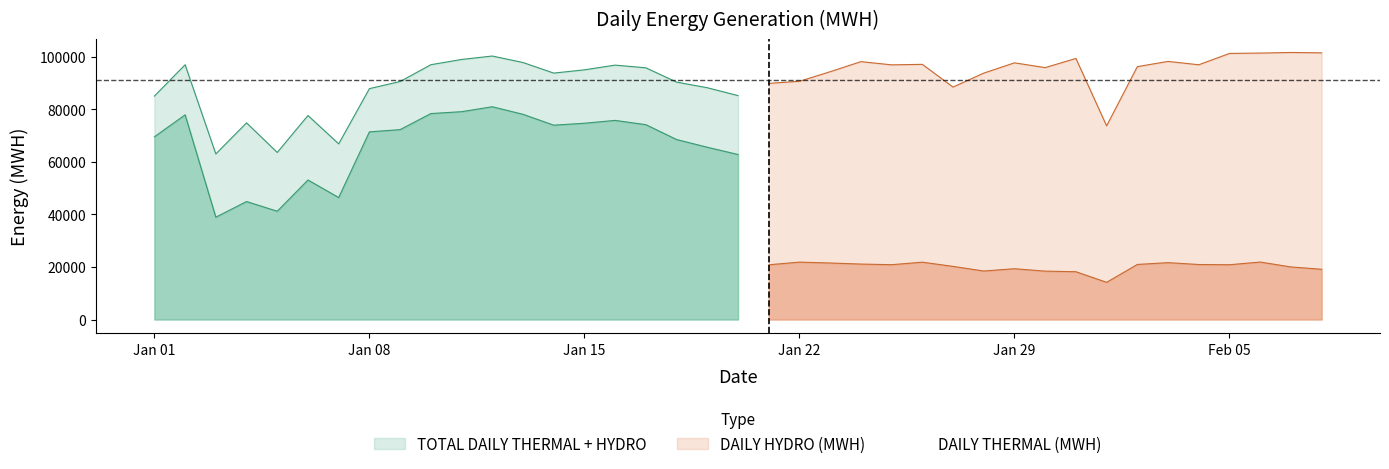

Between 2018-01-12 and 2018-01-26, which series saw the biggest shift?

DAILY THERMAL (MWH)